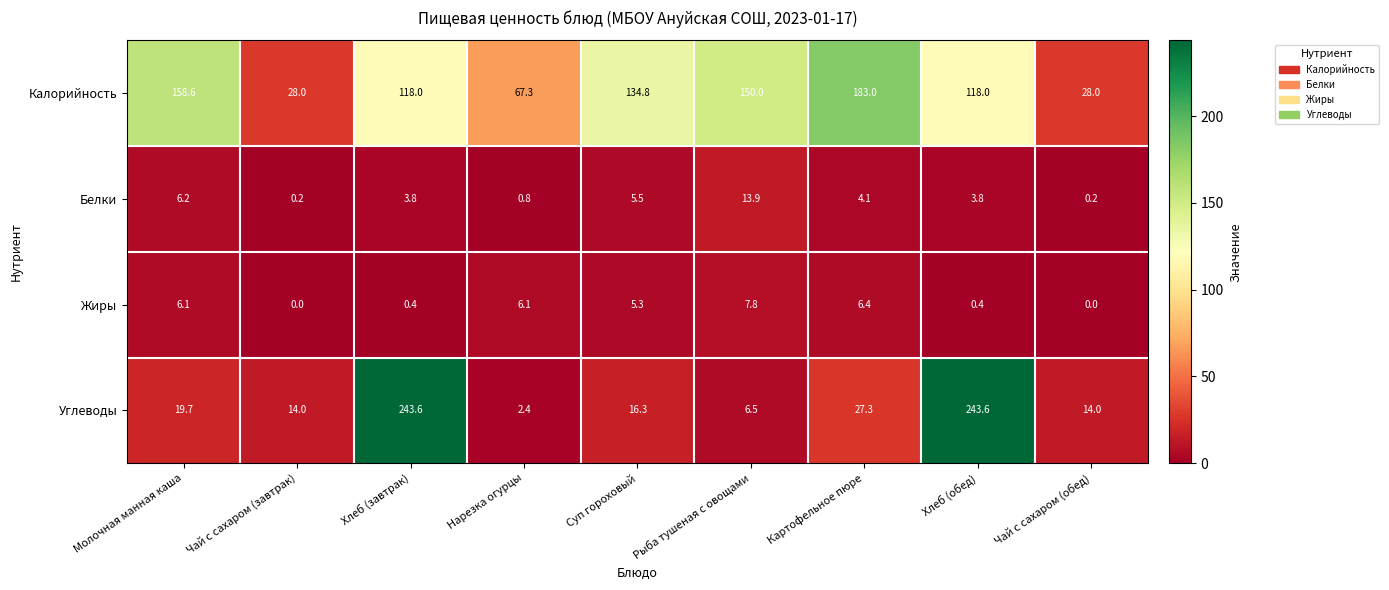

Which series has the largest total across all categories?

Калорийность